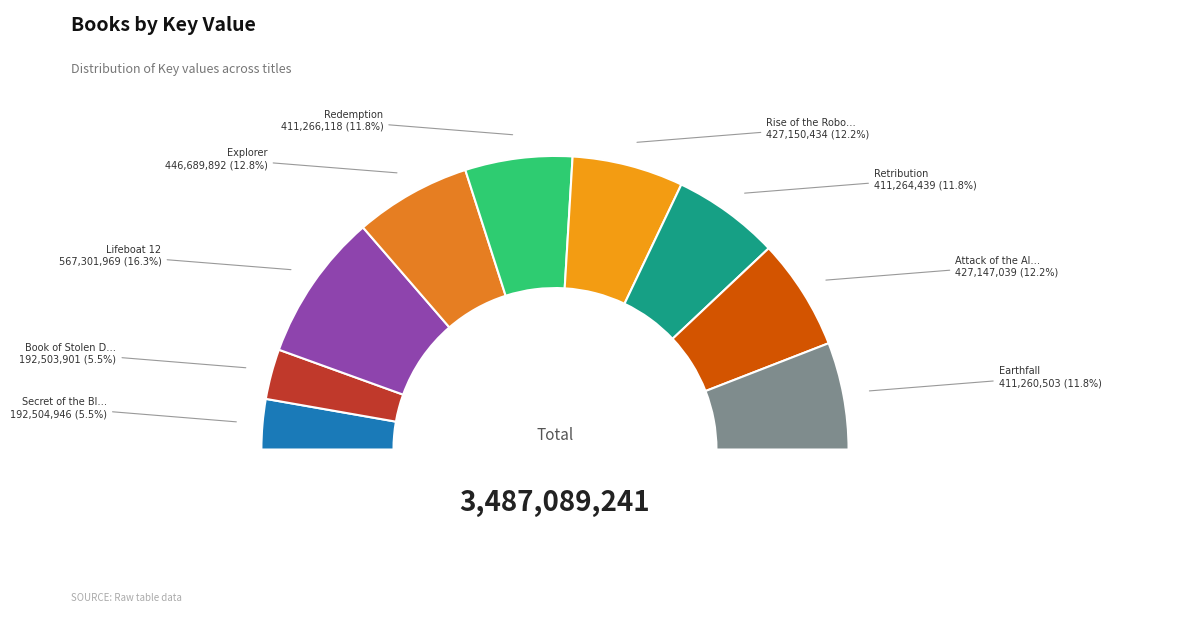

Which slice is the smallest?

Book of Stolen Dreams